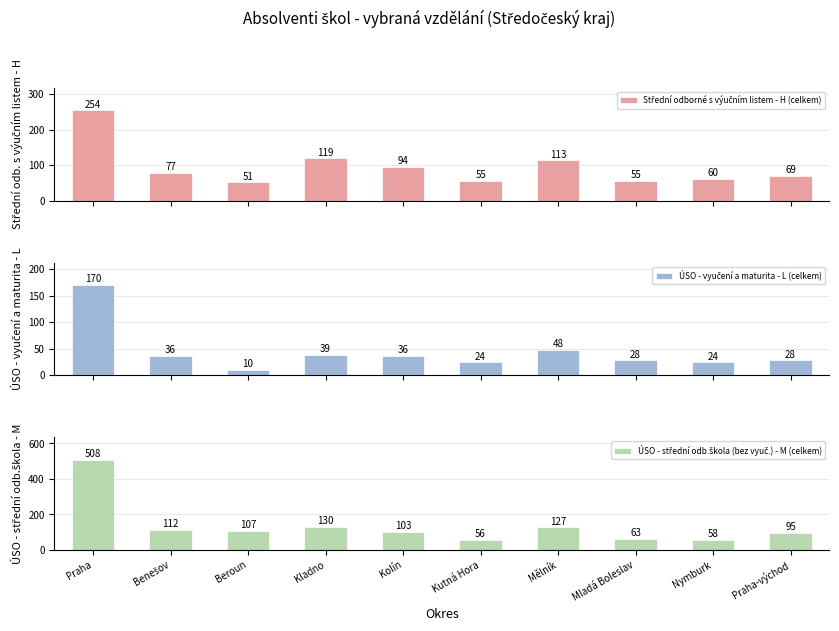

What is the difference between the ÚSO - vyučení a maturita - L (celkem) values at Nymburk and Beroun?

14